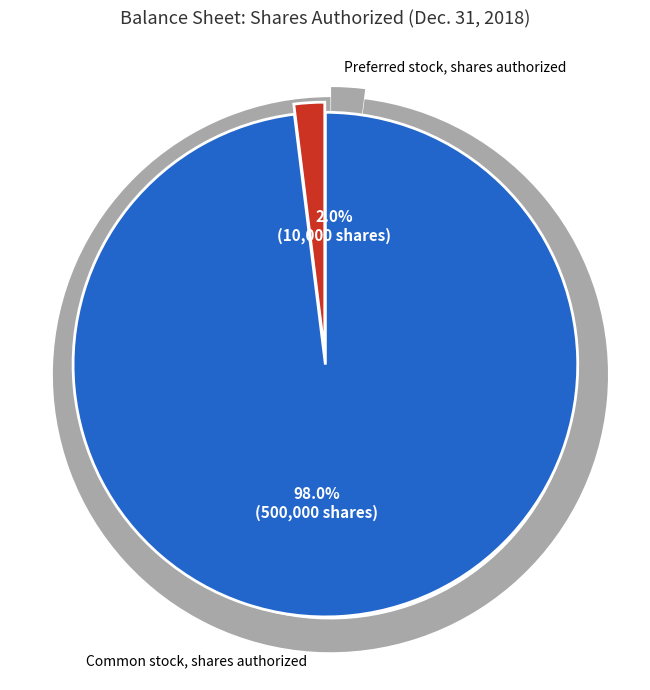

Rank the categories by value from highest to lowest.

Common stock, shares authorized, Preferred stock, shares authorized